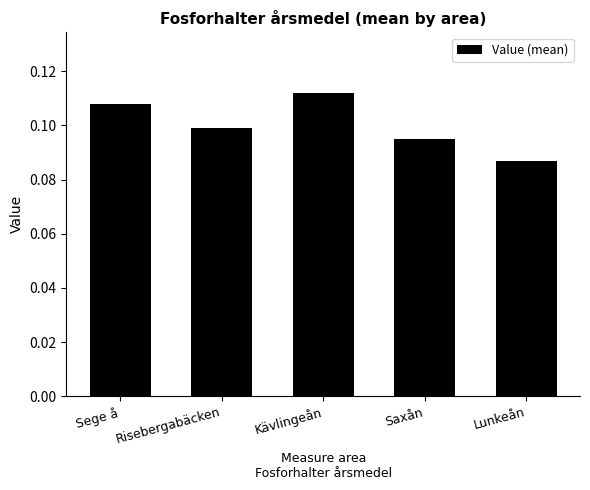

What is the label of the 5th bar from the right?

Sege å